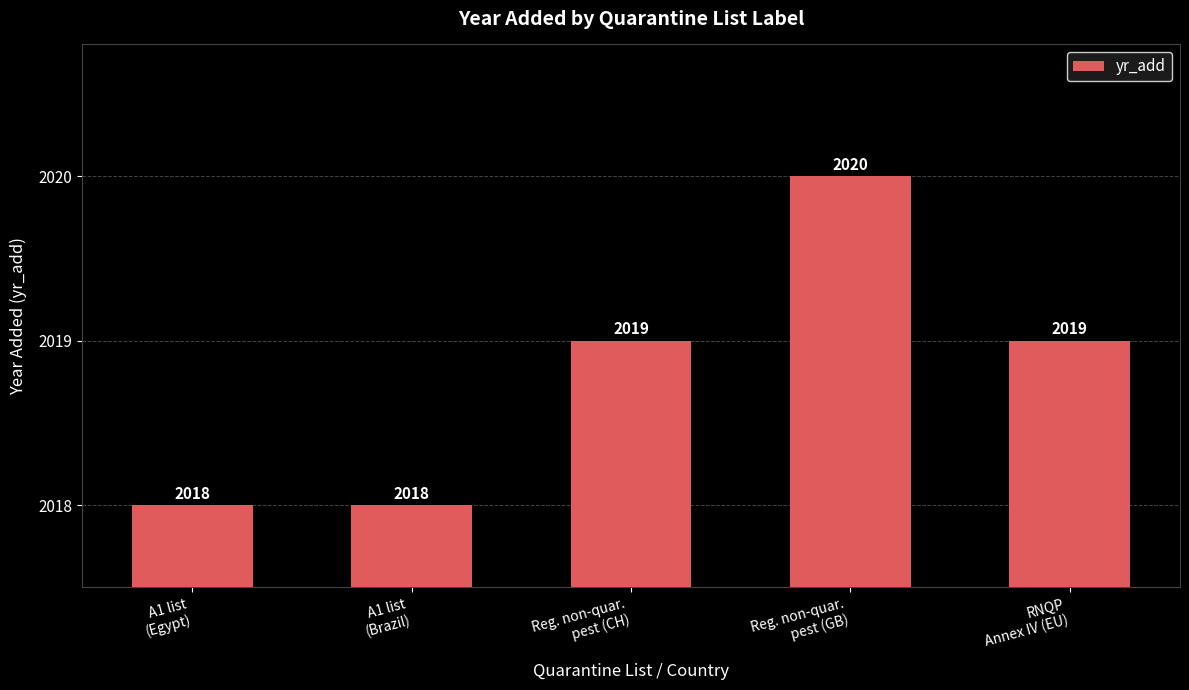

True or false: the data shows 2019 at Reg. non-quar.
pest (CH).

True